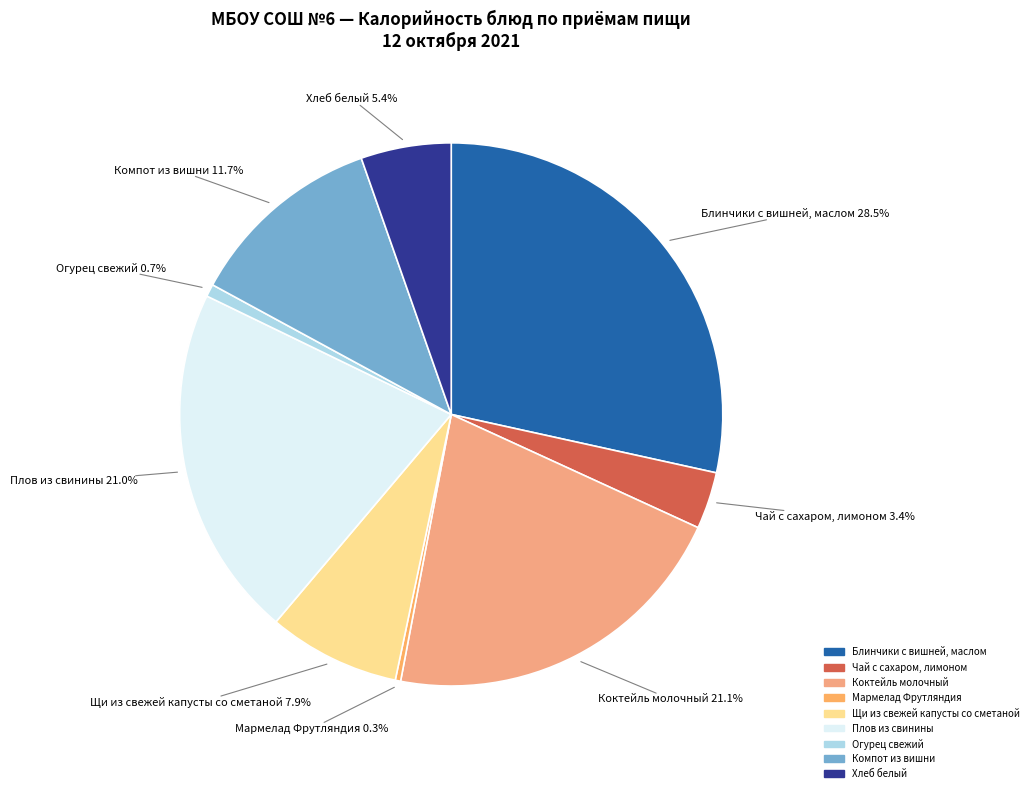

Rank the categories by value from lowest to highest.

Мармелад Фрутляндия, Огурец свежий, Чай с сахаром, лимоном, Хлеб белый, Щи из свежей капусты со сметаной, Компот из вишни, Плов из свинины, Коктейль молочный, Блинчики с вишней, маслом